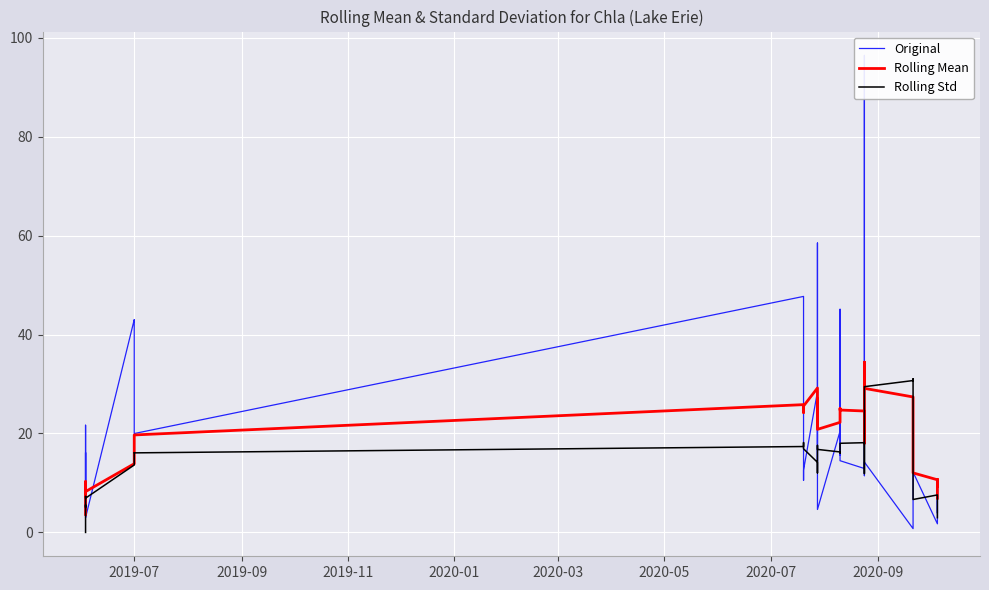

How many distinct data groups are displayed?

3